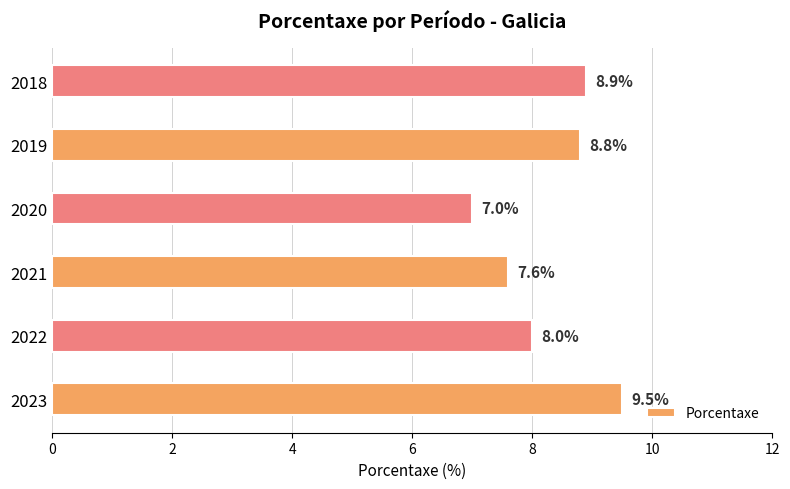

What is the difference between the maximum and second lowest values?

1.9